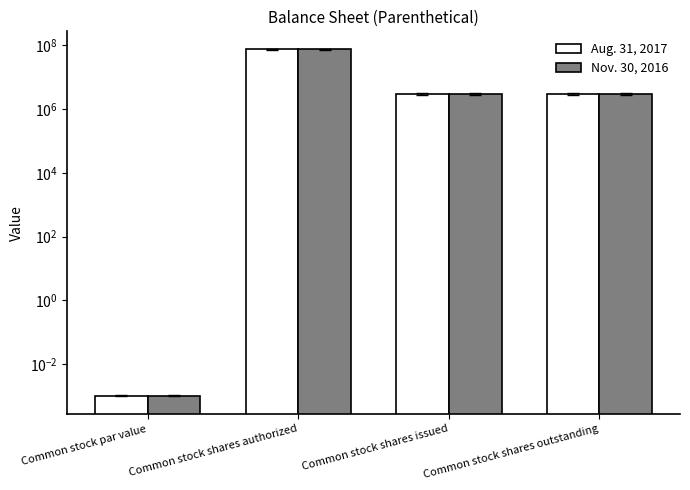

What is the value of the Nov. 30, 2016 bar at the 4th from the left?

3000000.0